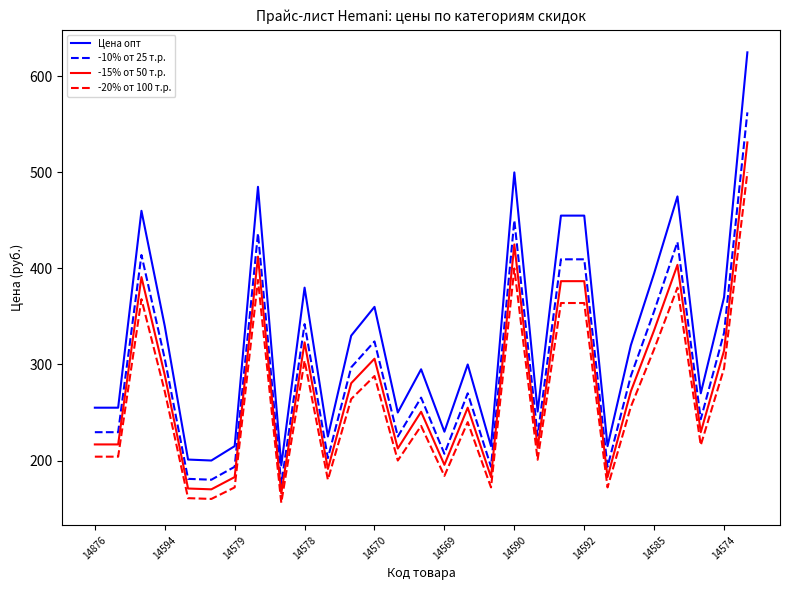

True or false: Цена опт and -20% от 100 т.р. intersect in this chart.

False